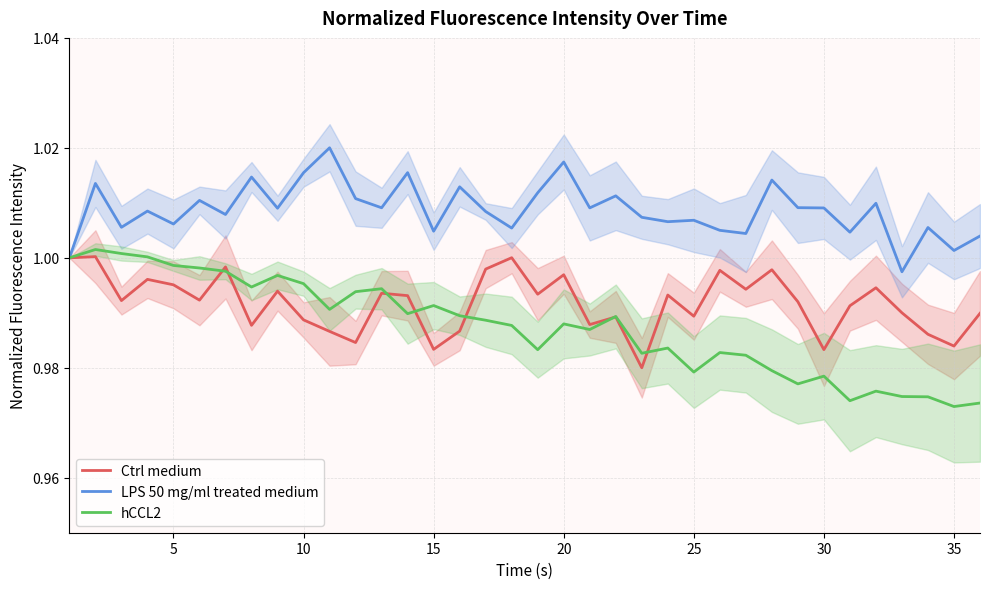

Is it true that hCCL2 equals 1.5 at 5?

False